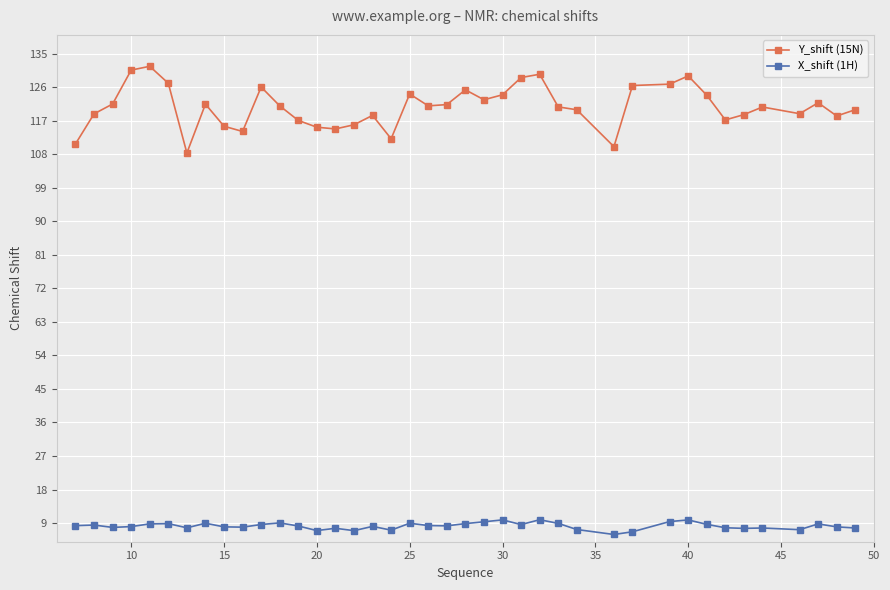

Which series has the largest total across all categories?

Y_shift (15N)